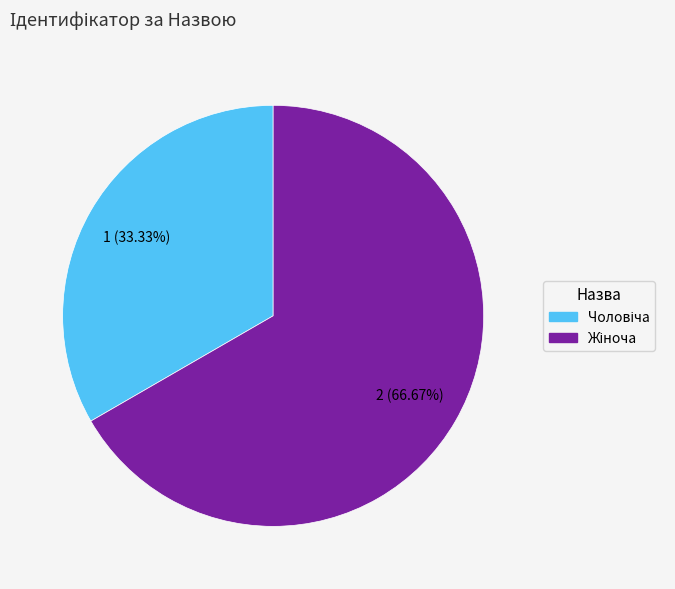

Is there a majority slice in this chart?

Yes